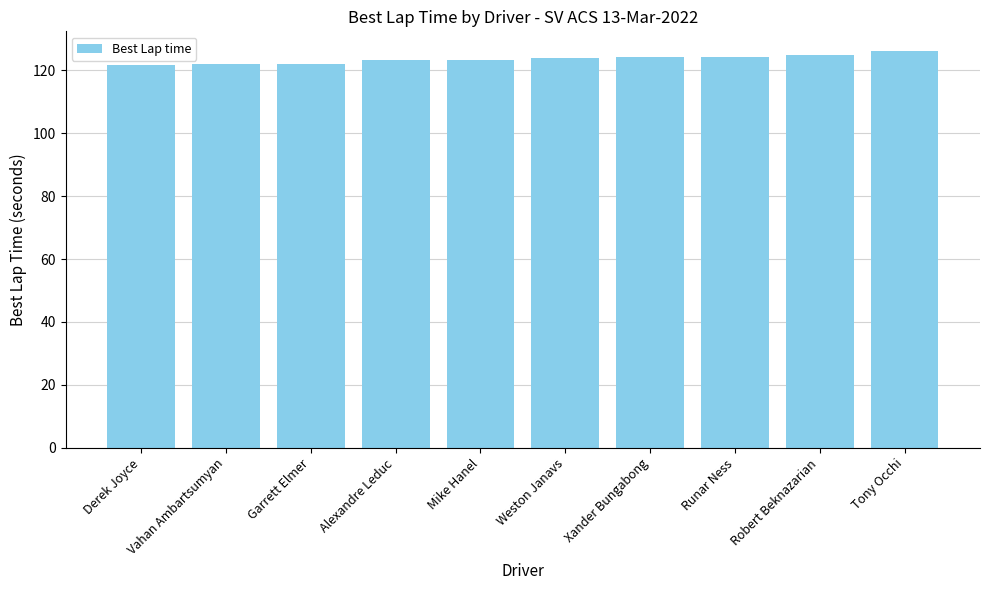

The chart shows a value of 122.0 at Vahan Ambartsumyan. True or false?

True